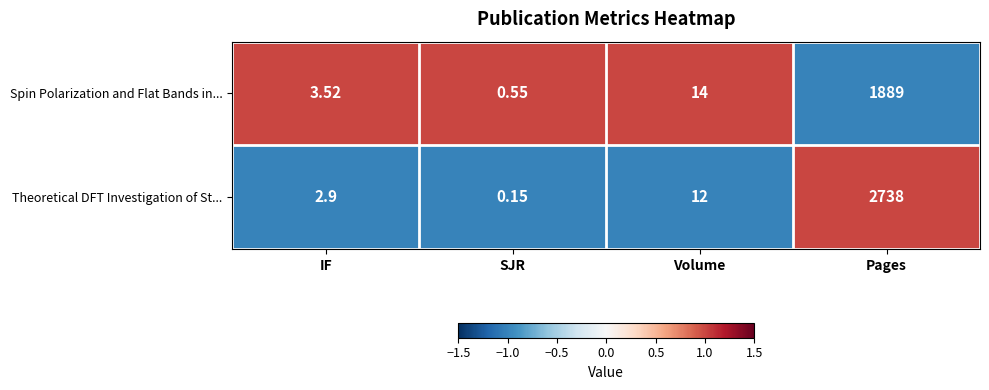

Which series has the largest range (max minus min)?

Theoretical DFT Investigation of St...